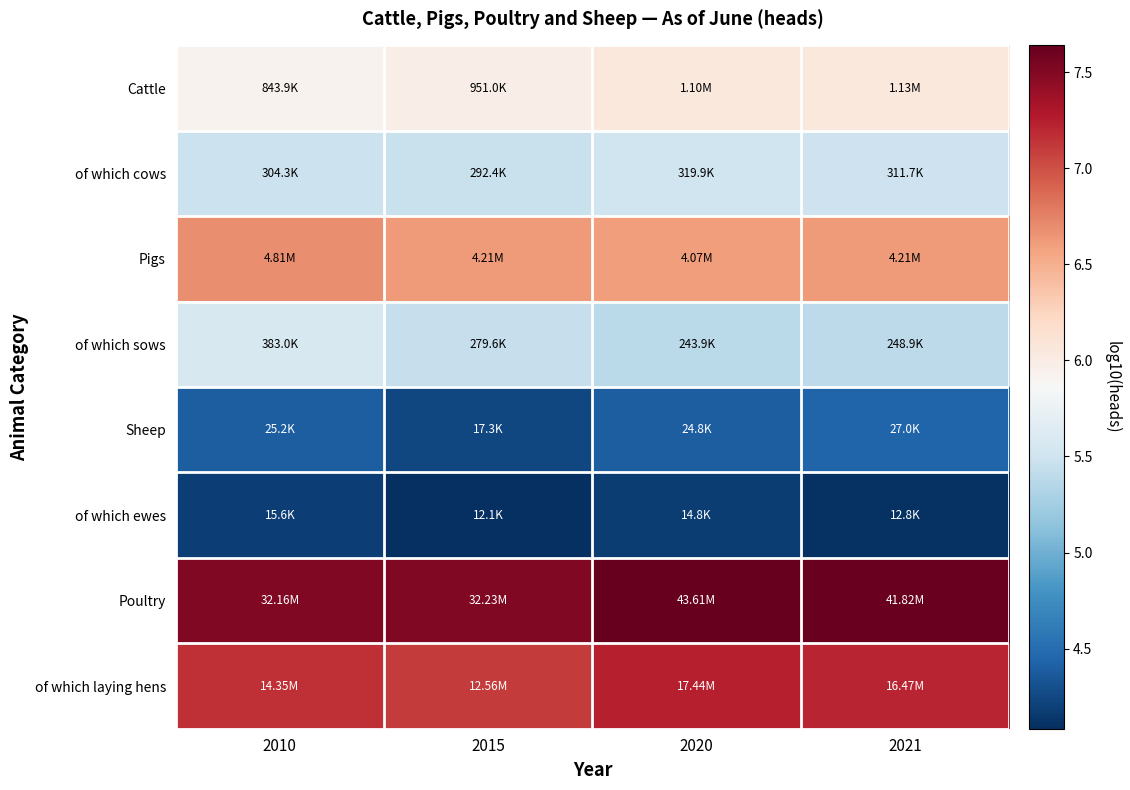

Reading right to left, list all the values displayed in this chart.

Cattle: 2021=6.1	2020=6.0	2015=6.0	2010=5.9
of which cows: 2021=5.5	2020=5.5	2015=5.5	2010=5.5
Pigs: 2021=6.6	2020=6.6	2015=6.6	2010=6.7
of which sows: 2021=5.4	2020=5.4	2015=5.4	2010=5.6
Sheep: 2021=4.4	2020=4.4	2015=4.2	2010=4.4
of which ewes: 2021=4.1	2020=4.2	2015=4.1	2010=4.2
Poultry: 2021=7.6	2020=7.6	2015=7.5	2010=7.5
of which laying hens: 2021=7.2	2020=7.2	2015=7.1	2010=7.2